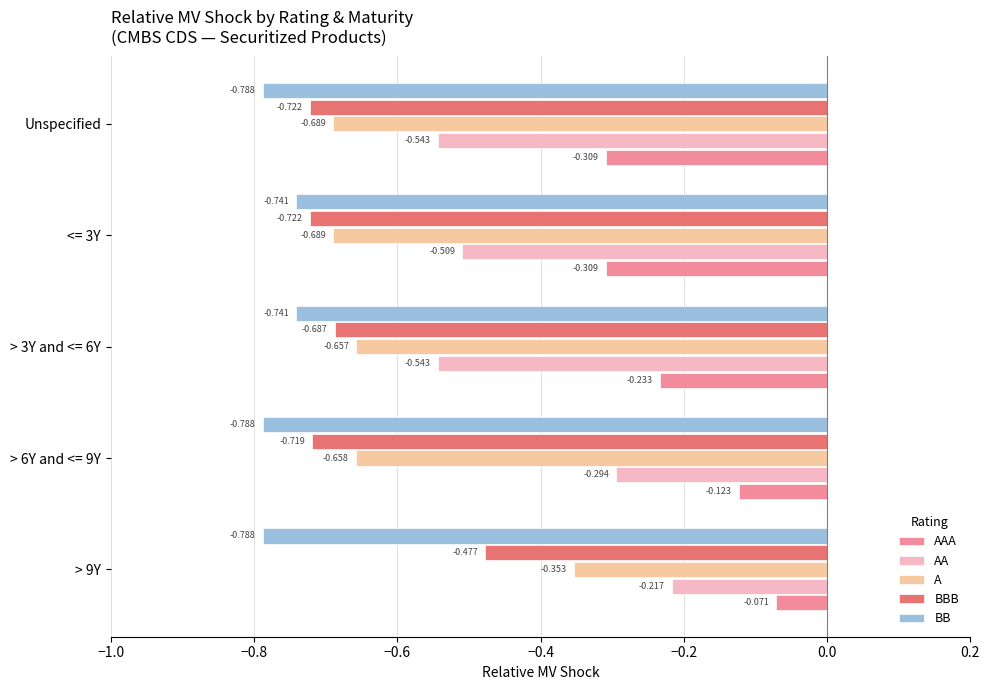

Which series has the largest range (max minus min)?

A